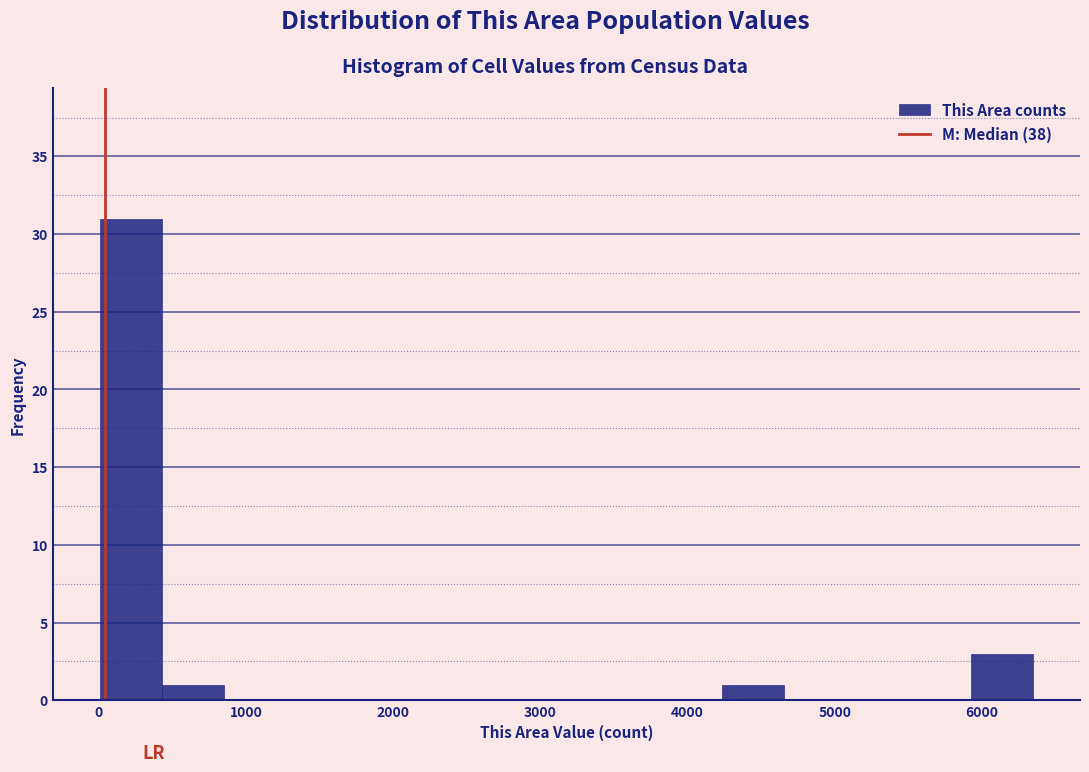

Over which range of the x-axis is the bar tallest?

0 to 400